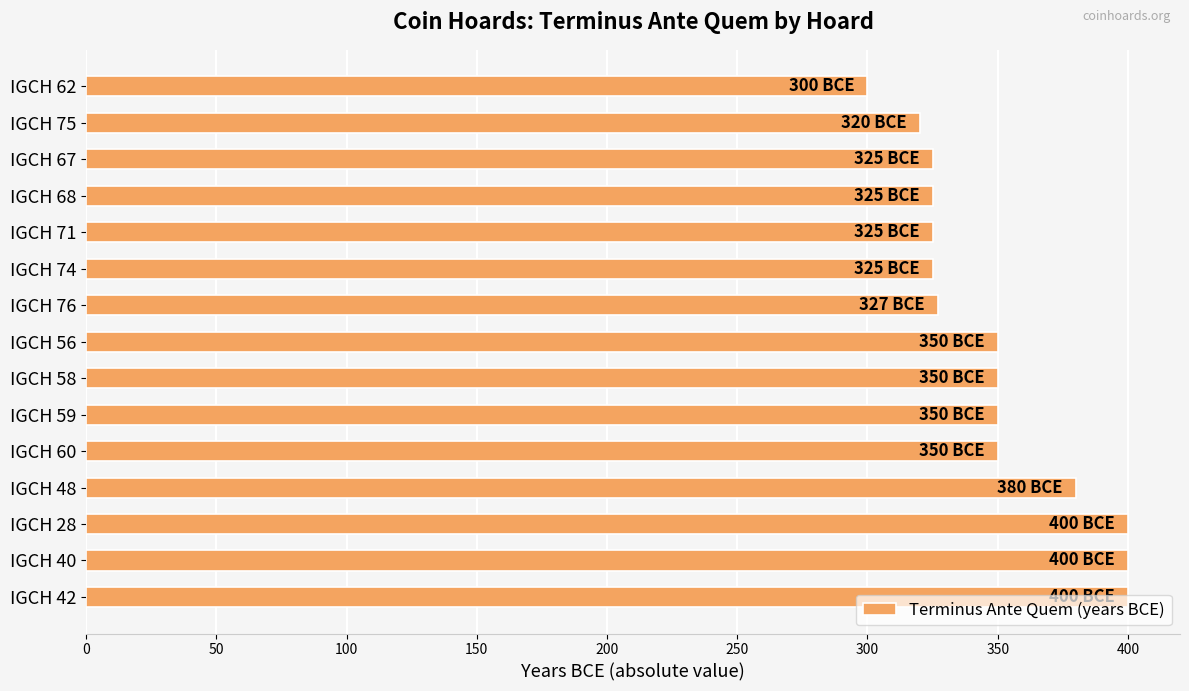

What is the maximum value shown in the chart?

400